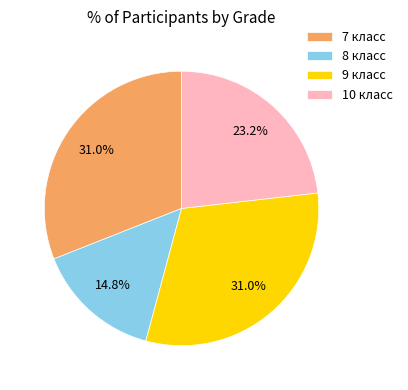

To the nearest percent, what is the average slice percentage?

25%